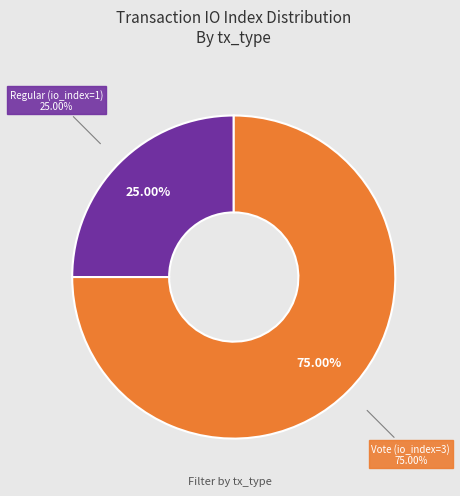

What percentage is NOT represented by Regular (io_index=1)?

75.0%